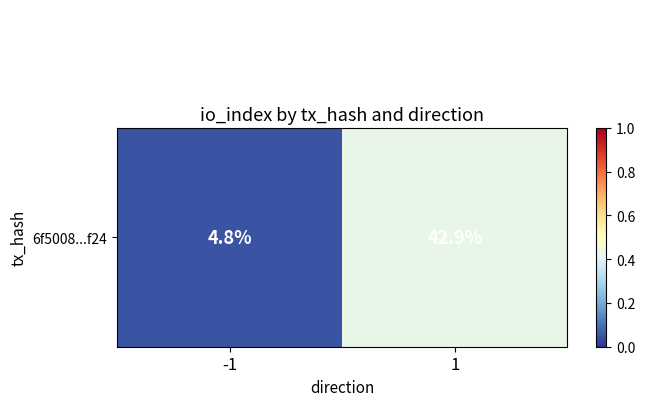

What is the smallest value displayed?

-4.8